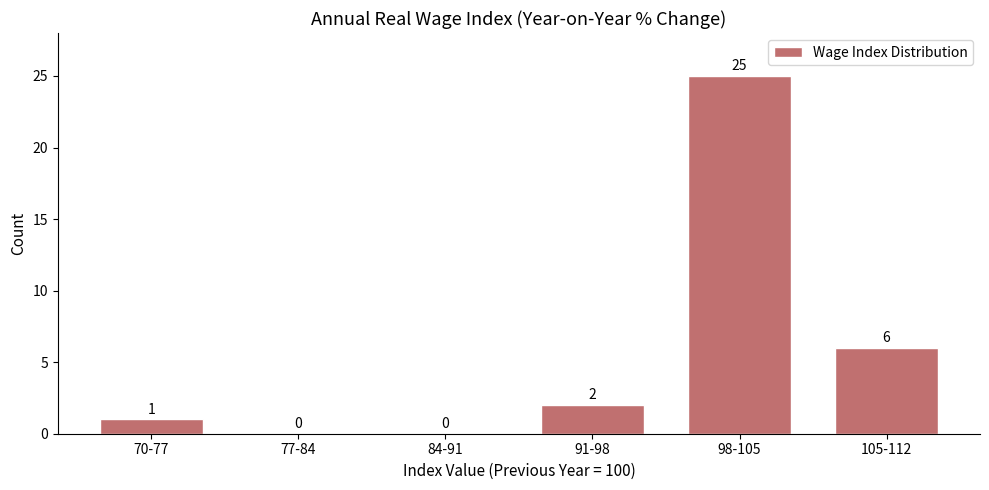

Reading left to right, extract all data points from this chart.

70-77=1	77-84=0	84-91=0	91-98=2	98-105=25	105-112=6